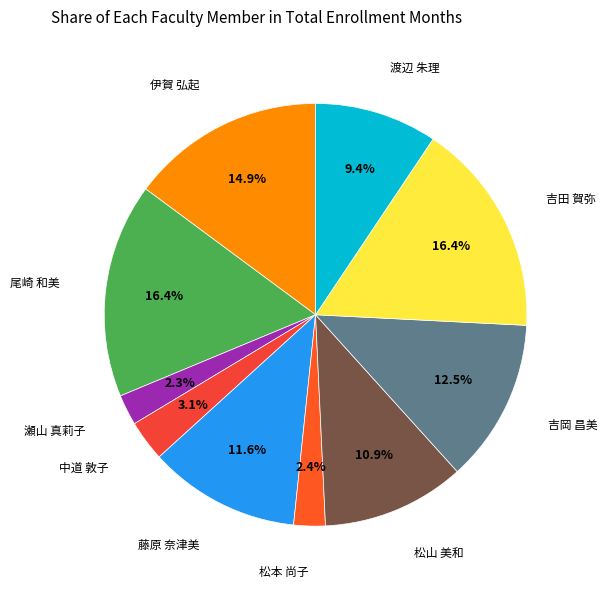

How many segments does this pie chart have?

10